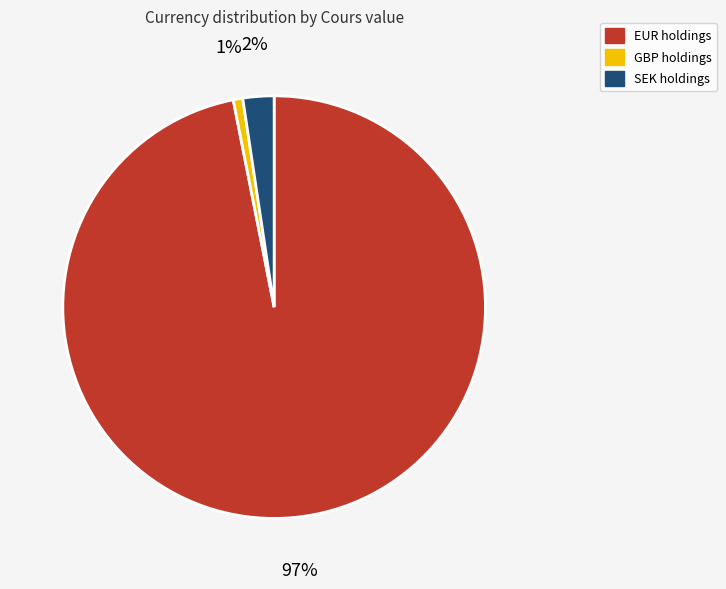

To the nearest percent, what is the difference between the largest and smallest slice percentages?

96%